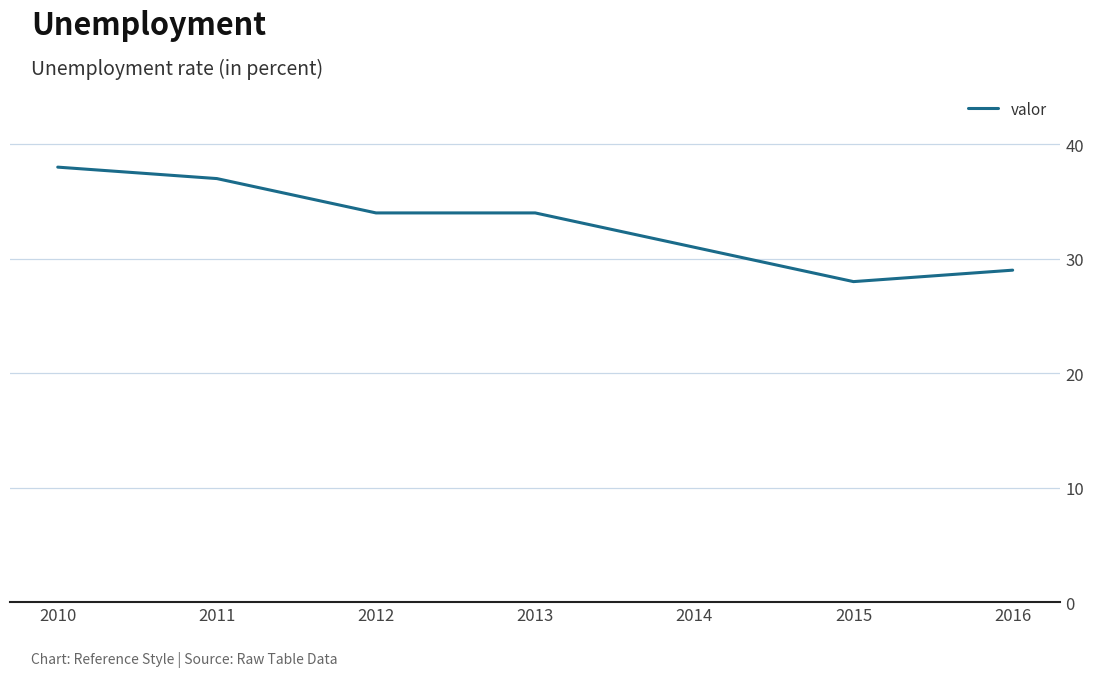

What is the difference between the maximum and minimum values?

10